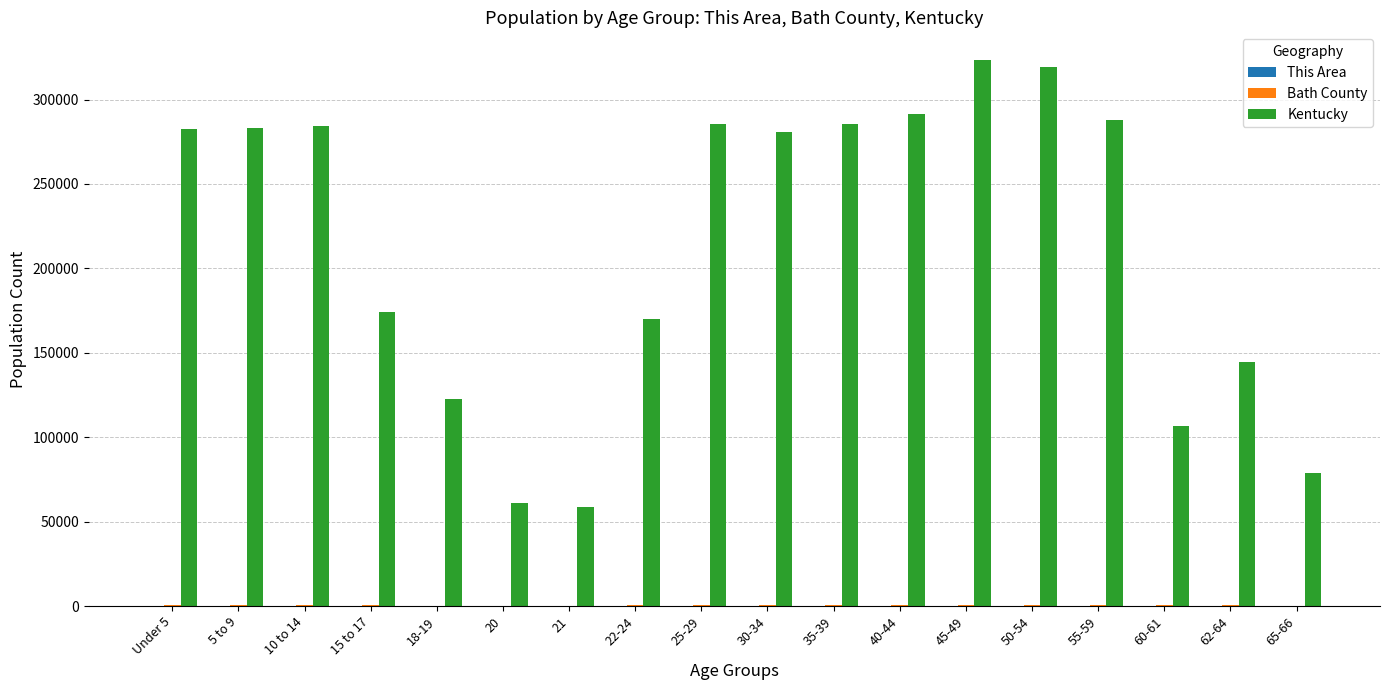

The value of Kentucky at 55-59 is 288027. True or false?

True